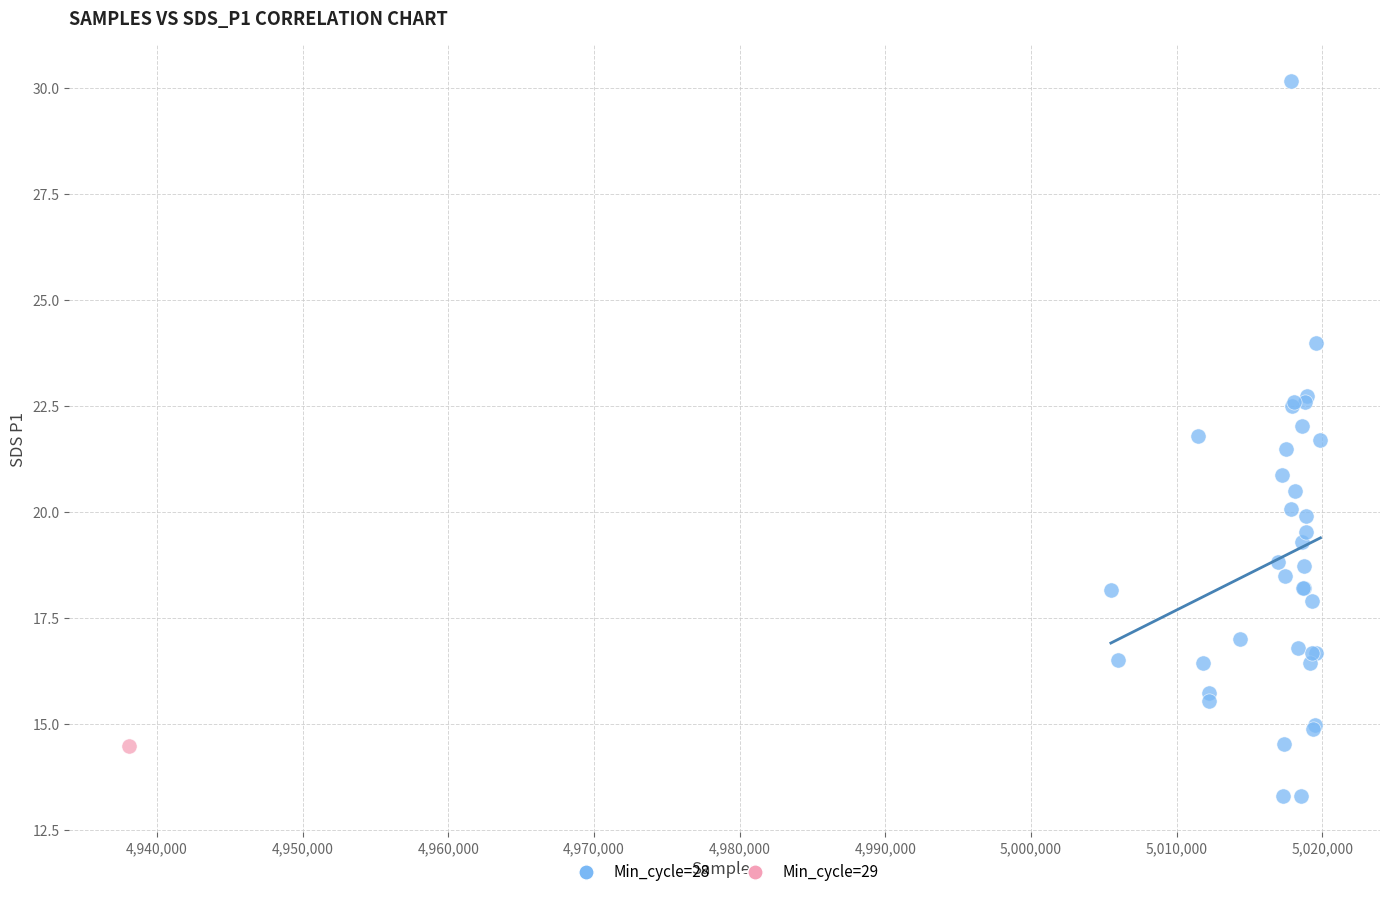

What are all the series names shown in the legend?

Min_cycle=28, Min_cycle=29